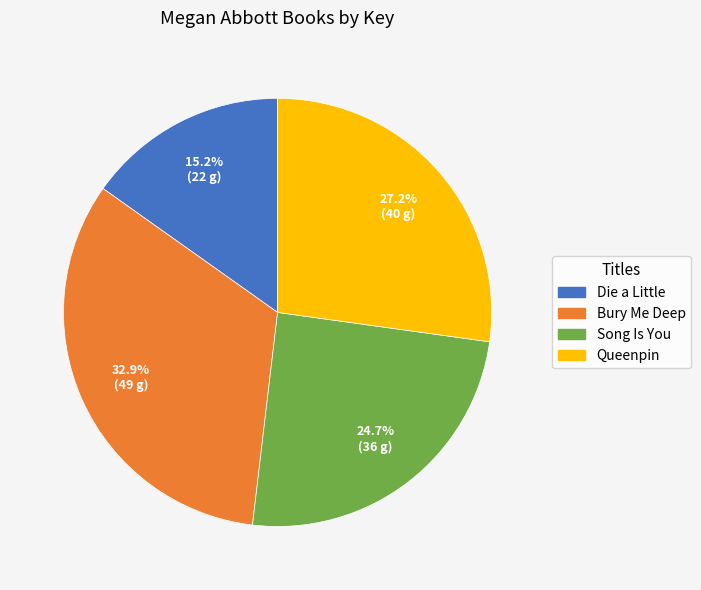

Count the number of slices in the pie.

4